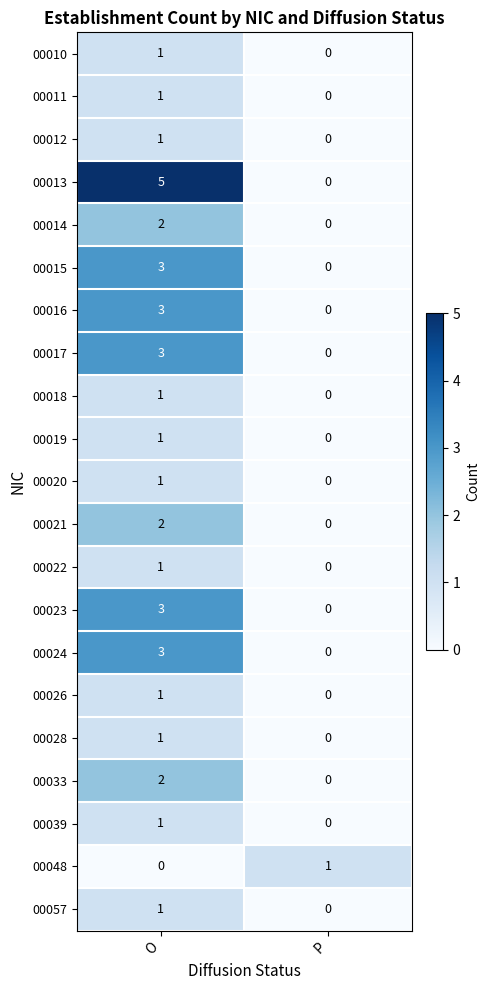

List the labels in order of 00022 value, smallest first.

P, O